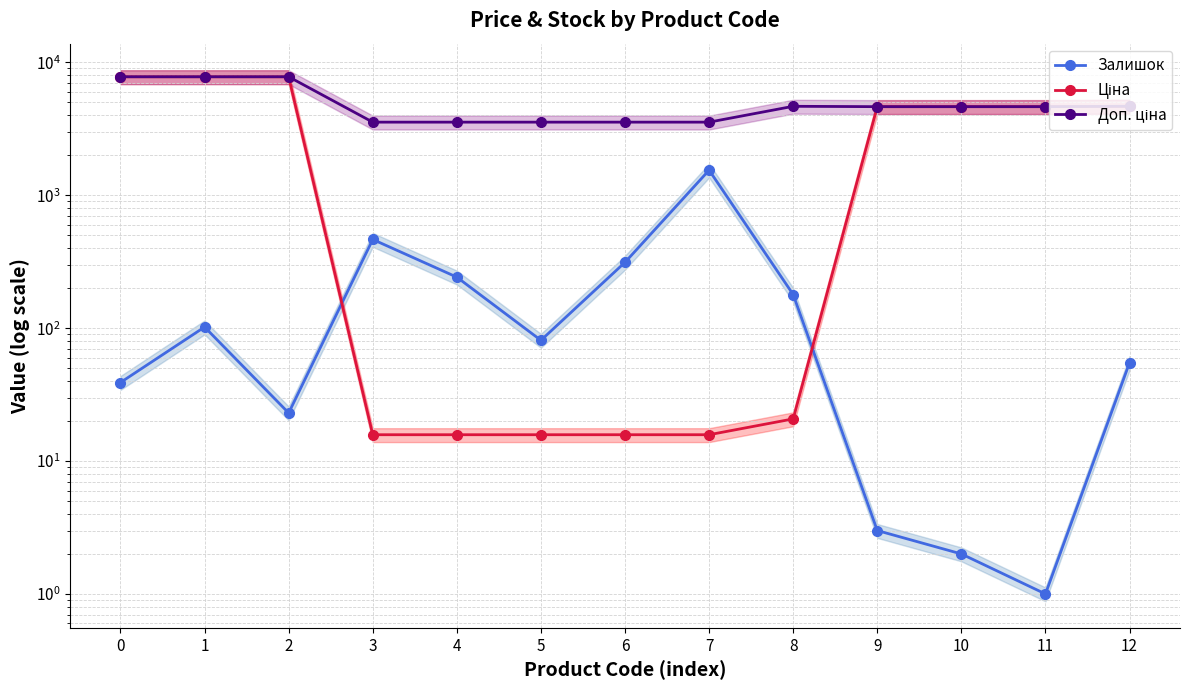

Rank the series by their average value, from lowest to highest.

Залишок, Ціна, Доп. ціна